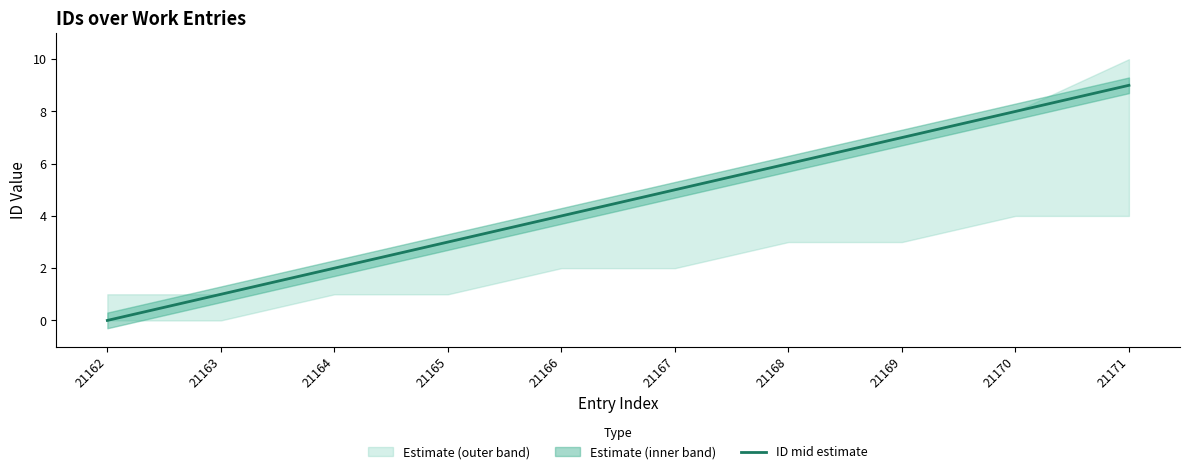

What is the sum of the values at 21166 and 21170?

12